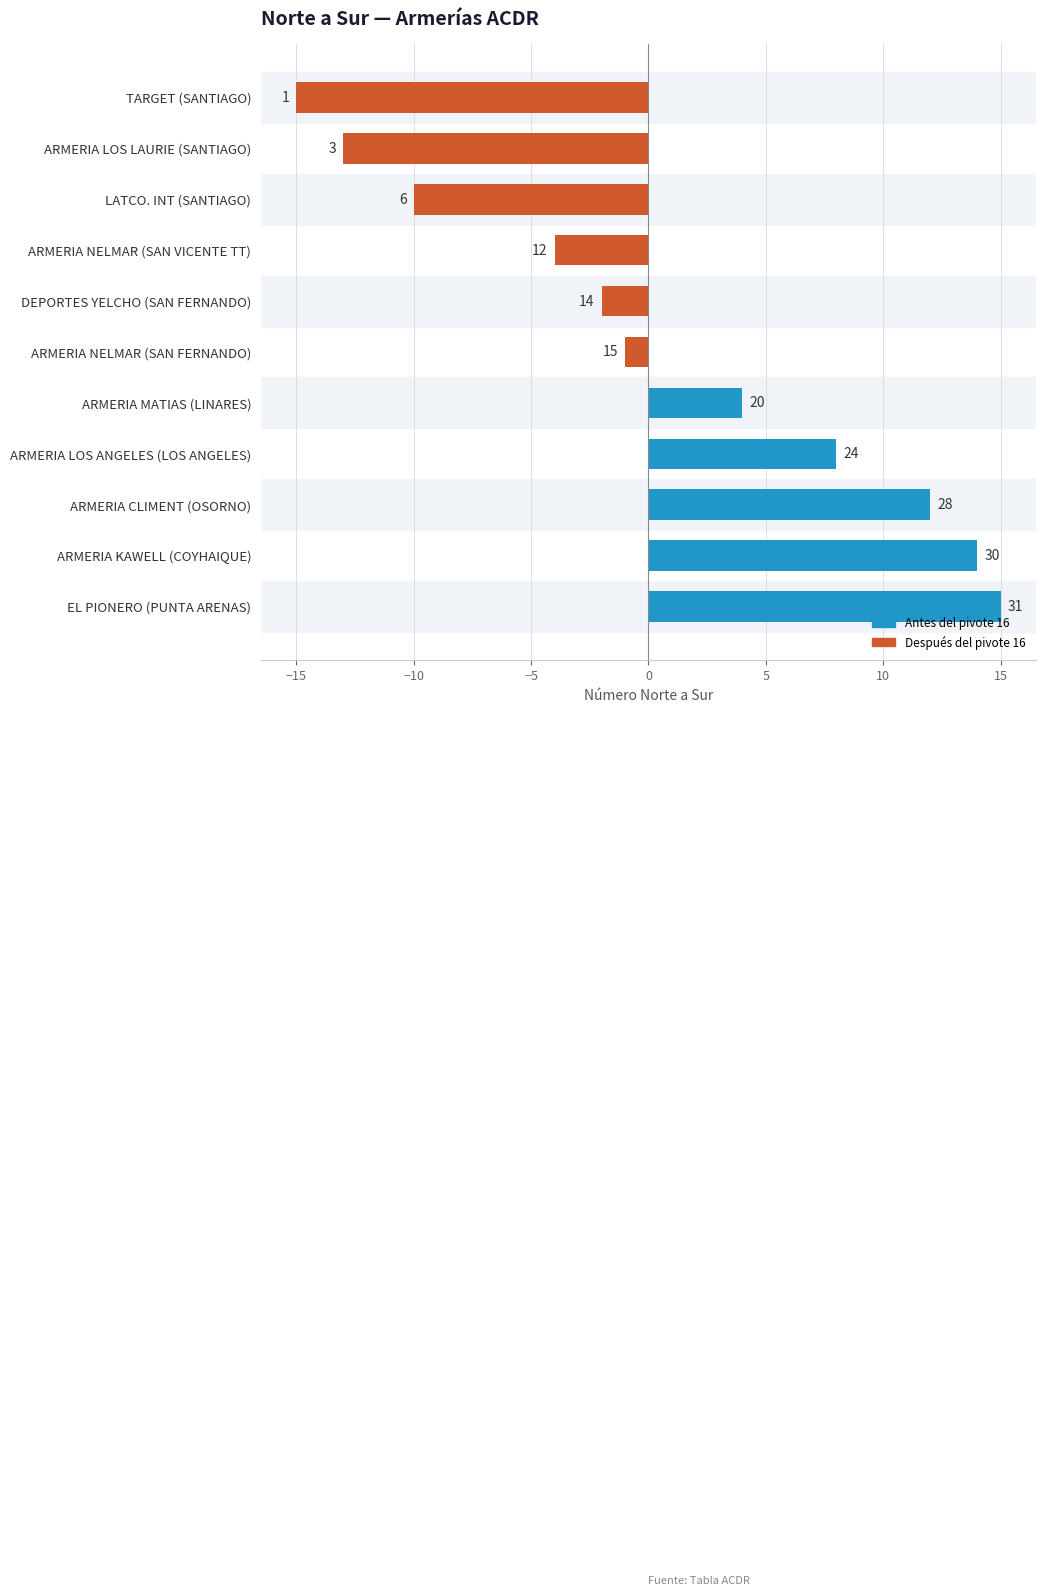

How many bars are there in total?

11